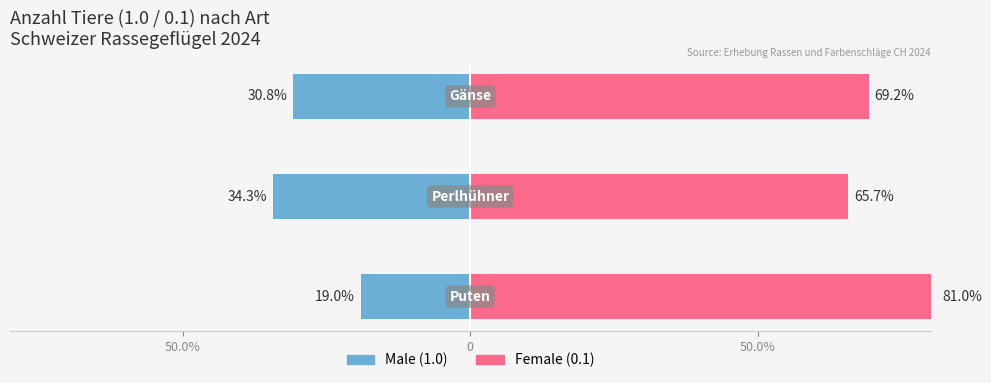

Reading right to left, extract all data points from this chart.

Male: -30.8	-34.3	-19.0
Female: 69.2	65.7	81.0